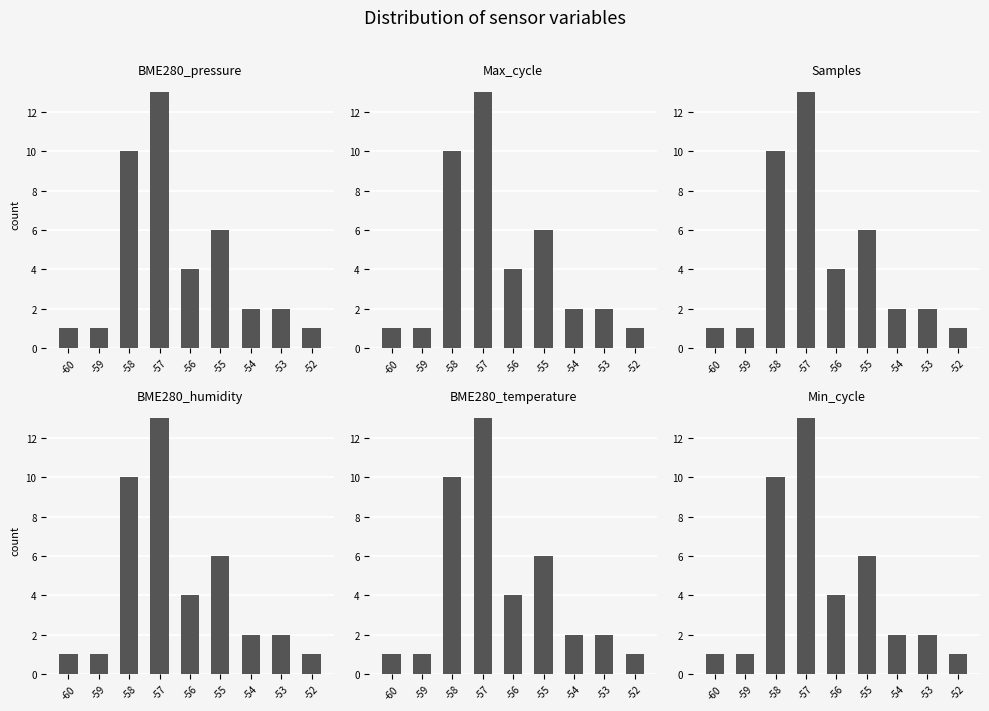

What is the sum of all Max_cycle values?

40